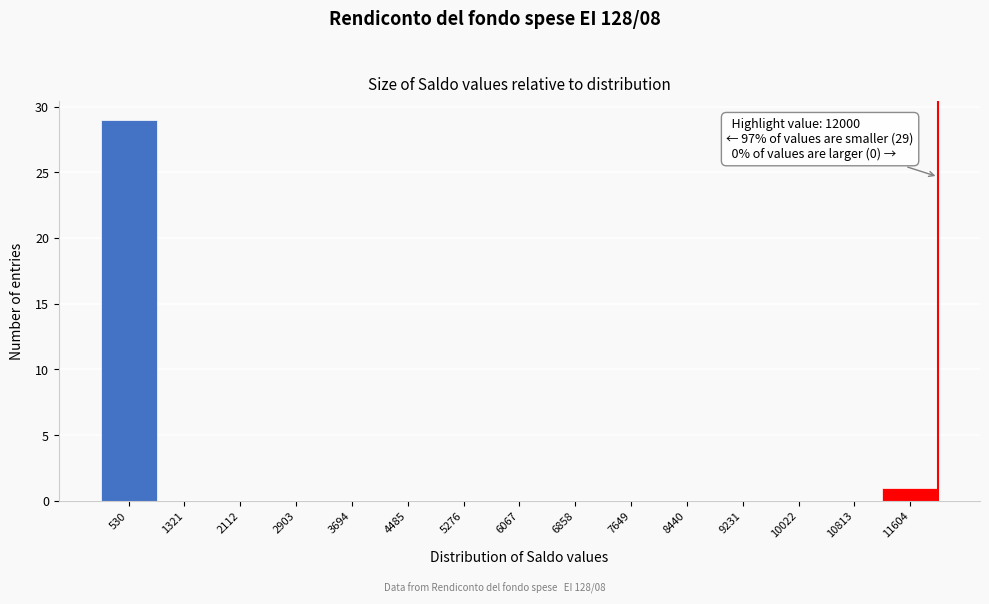

Which range on the x-axis has the tallest bar?

100 to 900